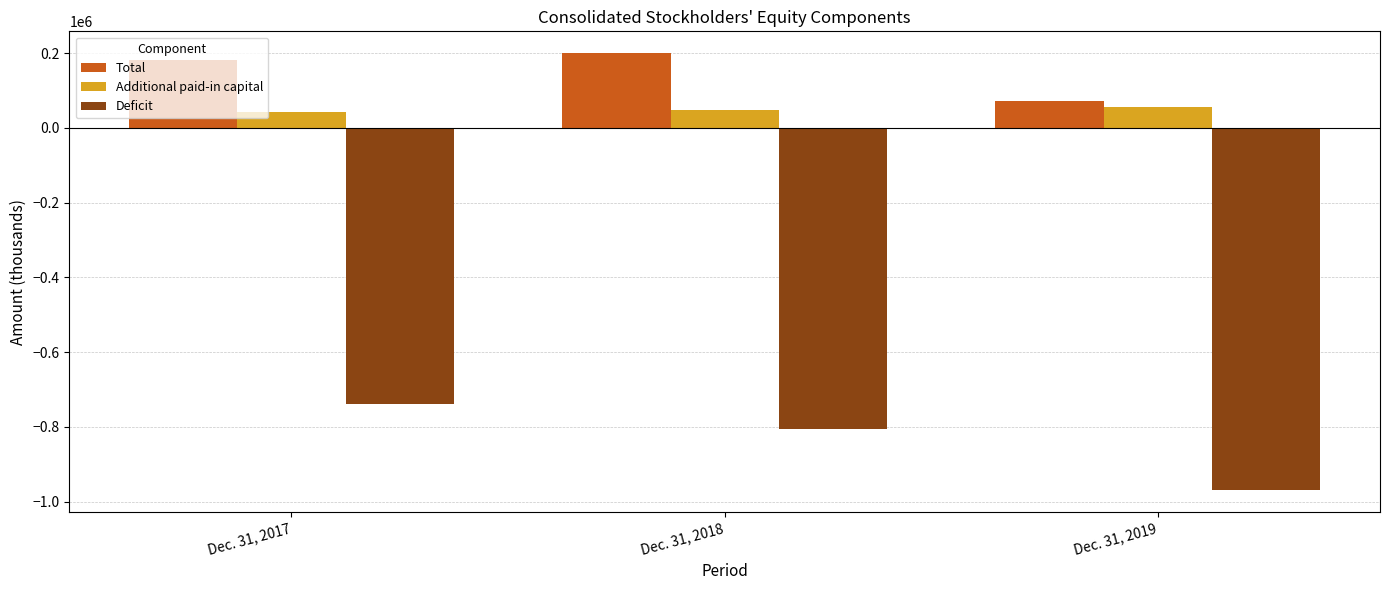

How many Total values are between 72744 and 200234?

3